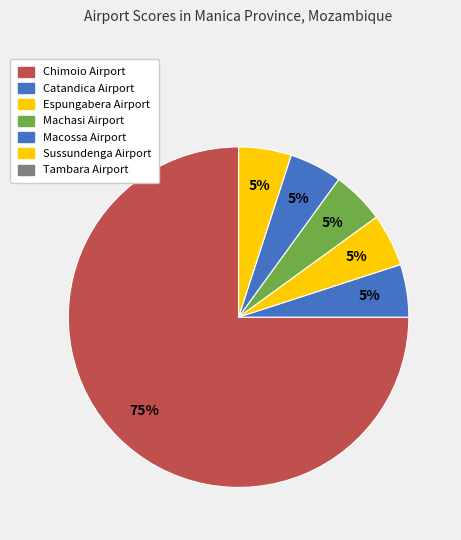

Is there any slice that represents more than half of the pie?

Yes